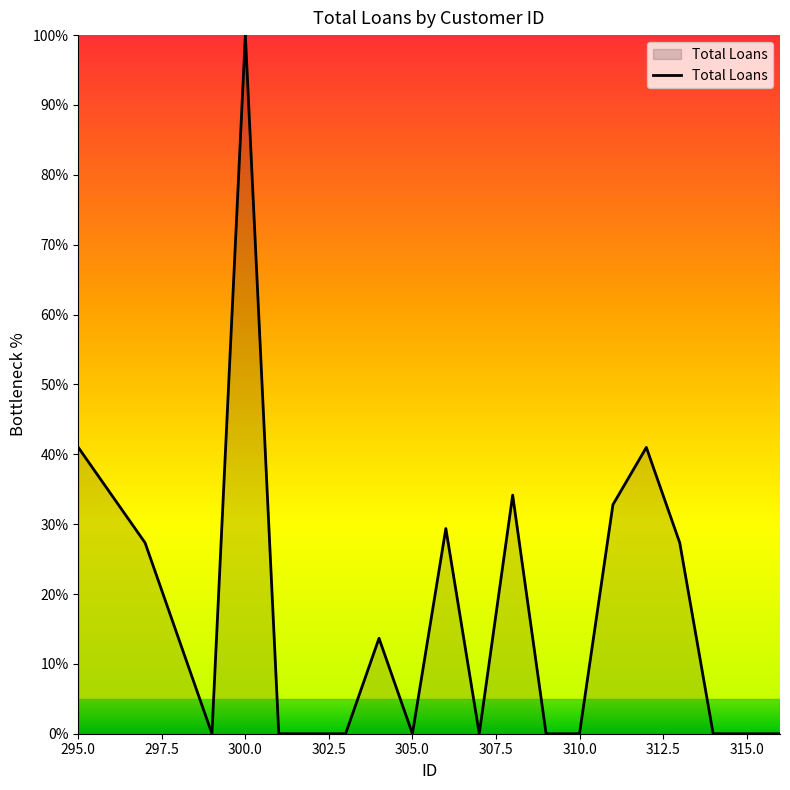

What is the greatest value displayed?

100.0